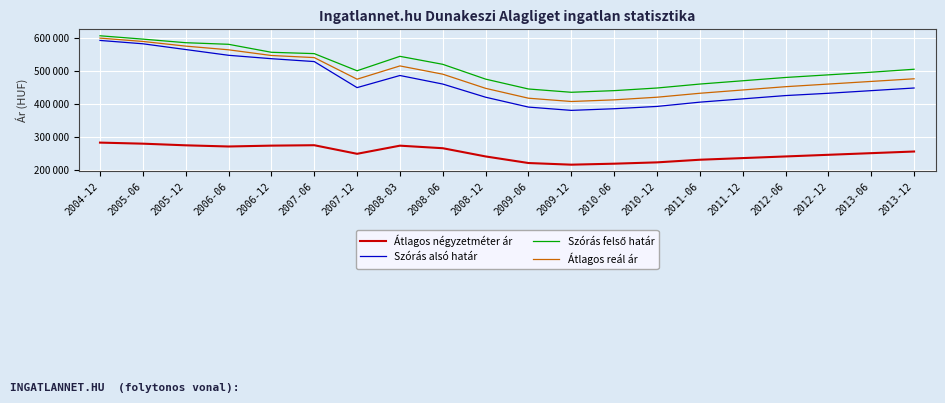

Which category has the lowest value in the Szórás alsó határ series?

2009-12